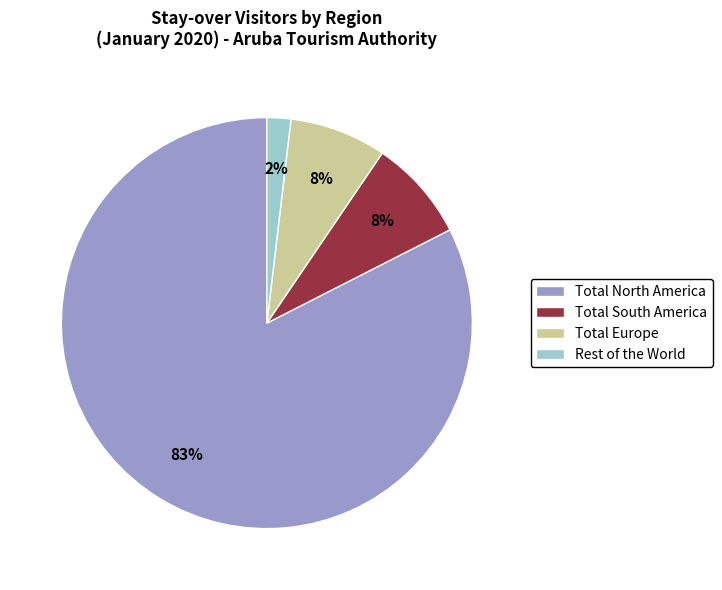

Combined, do Total North America and Total South America account for over 50%?

Yes